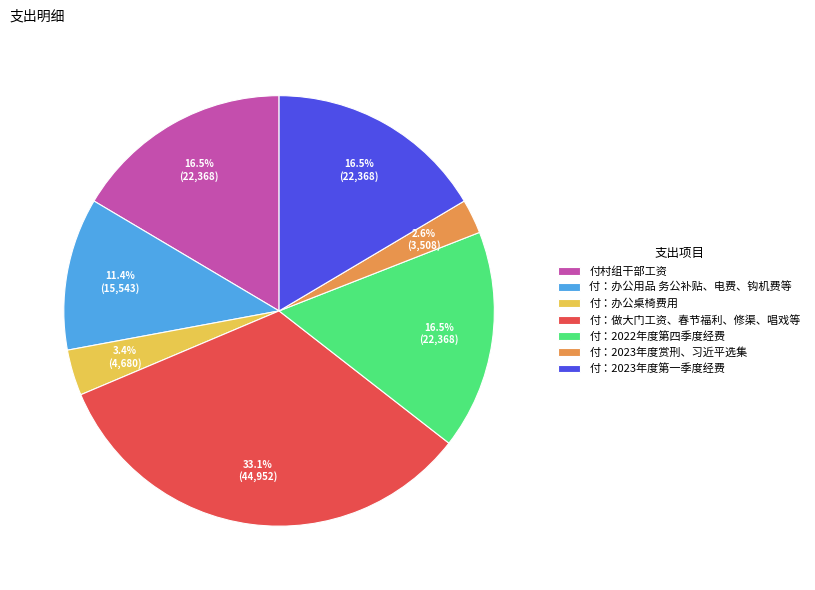

Does 付：做大门工资、春节福利、修渠、唱戏等 account for over 50% of the chart?

No